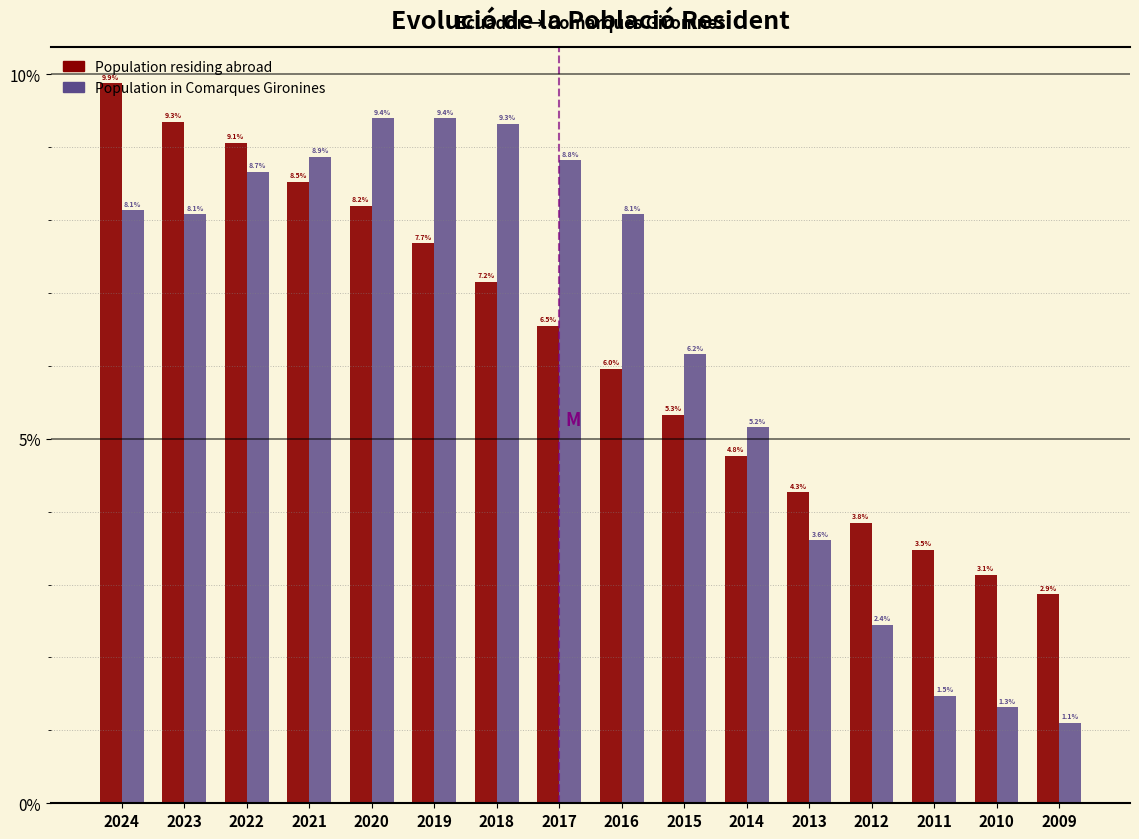

What is the difference between the maximum and minimum values in the Population residing abroad series?

7.0